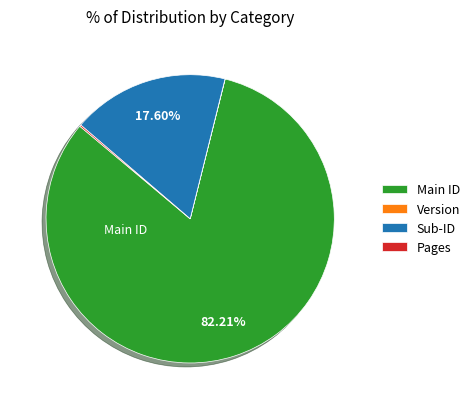

Is there any slice that represents more than half of the pie?

Yes